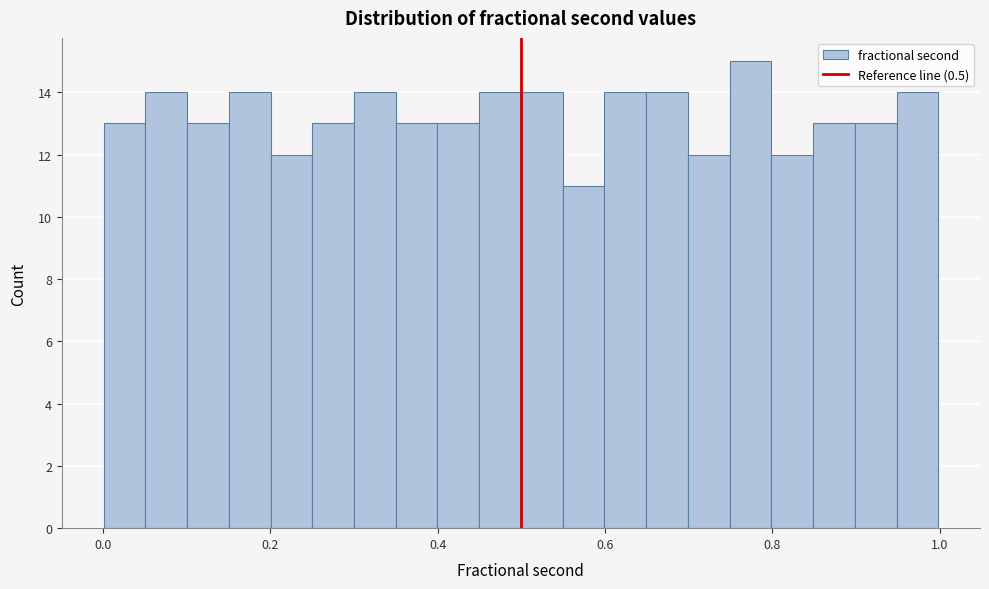

Around what value on the x-axis is the tallest bar? Give the approximate position of its centre, as read against the axis.

0.78